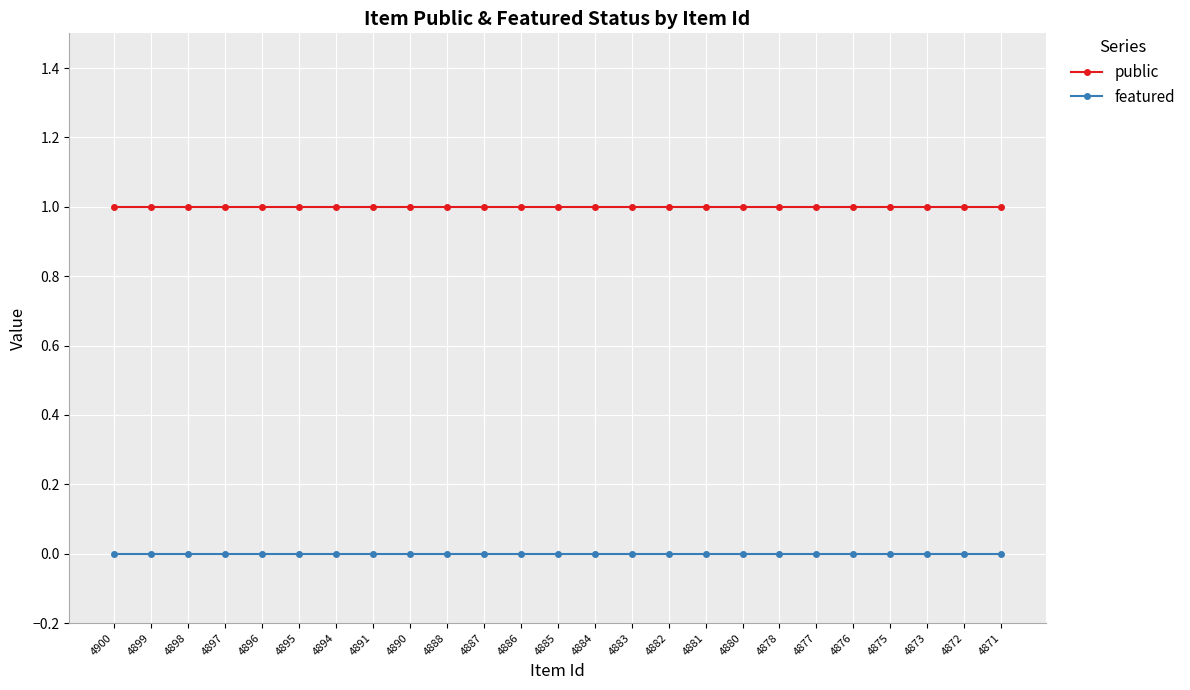

The public series shows 0 at 4883. True or false?

False